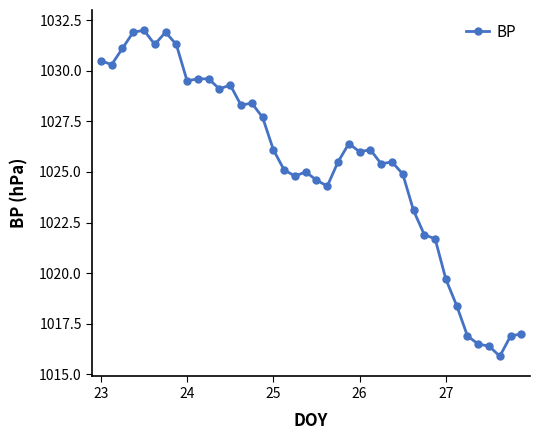

Count the number of data series in this chart.

1